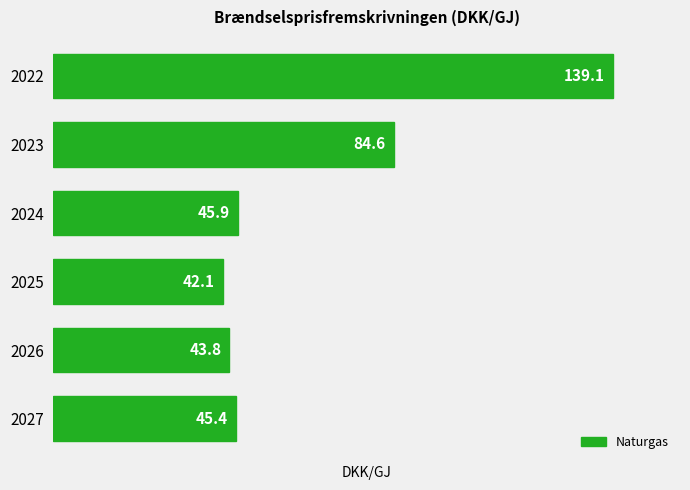

What is the difference between the maximum and minimum values?

97.0